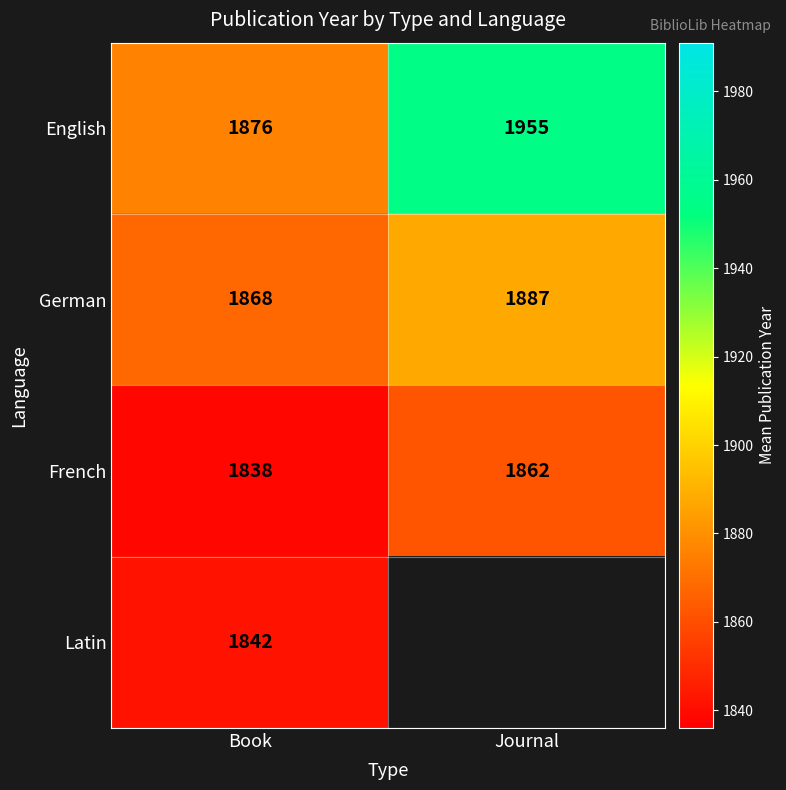

What is the difference between the maximum and minimum values in the French series?

24.0